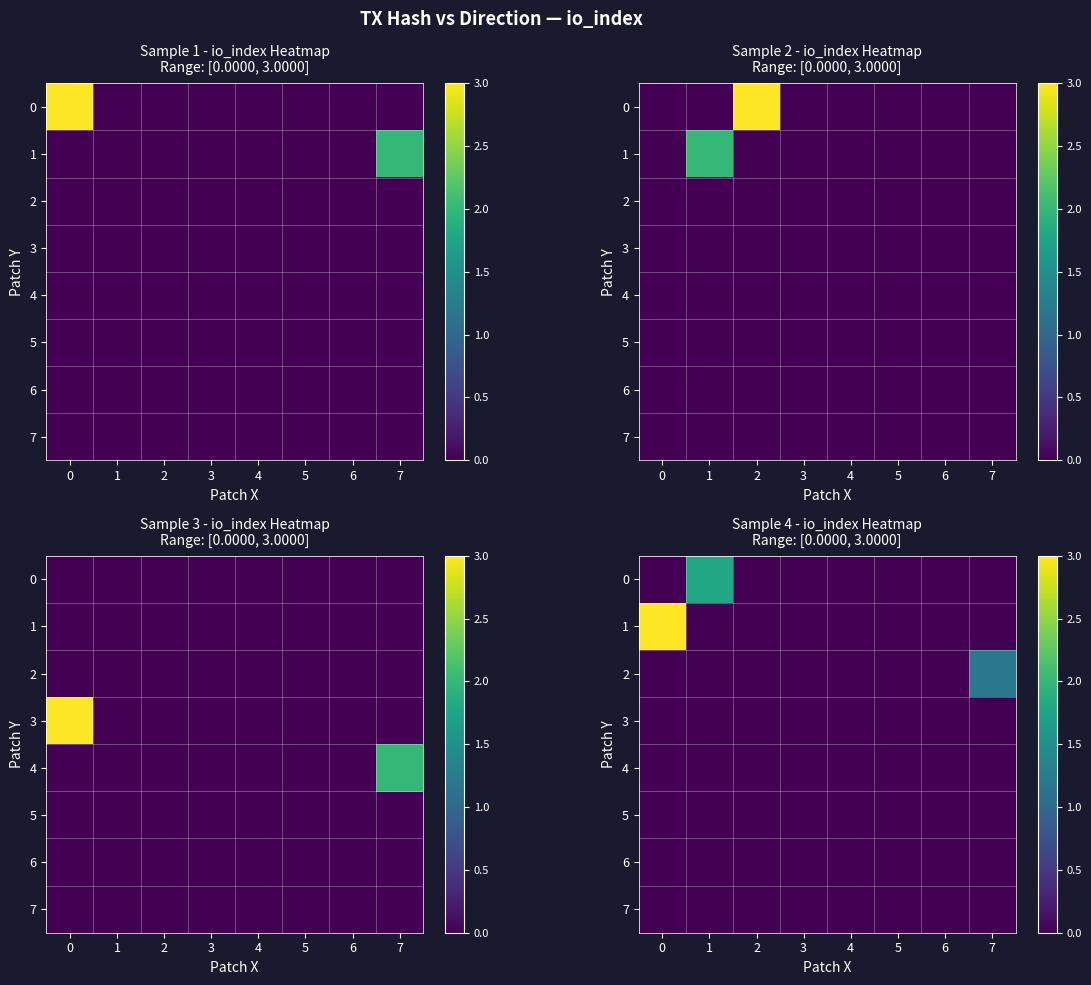

How many data points does each series have?

8